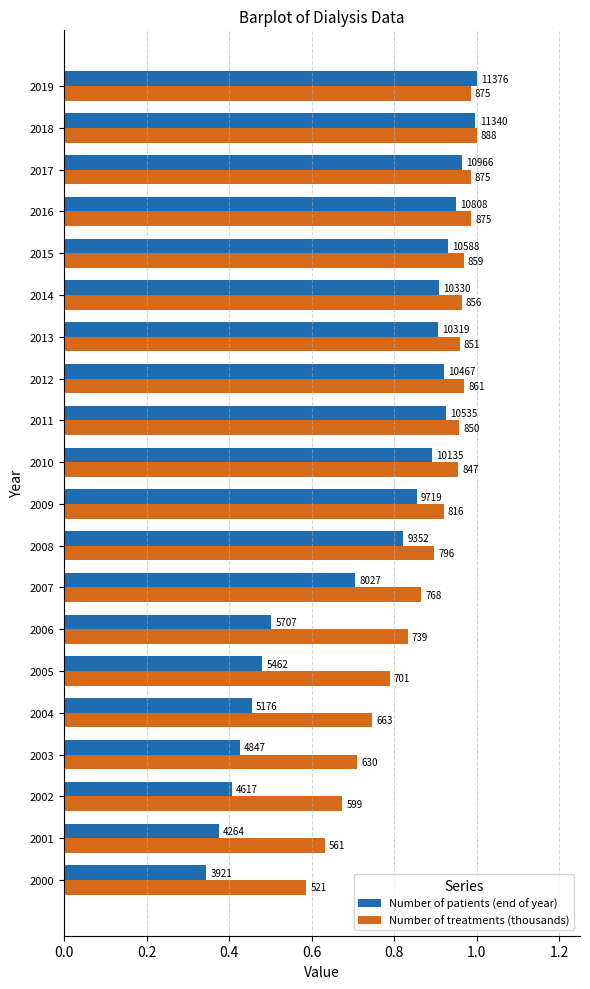

What is the label of the 9th bar from the right?

11